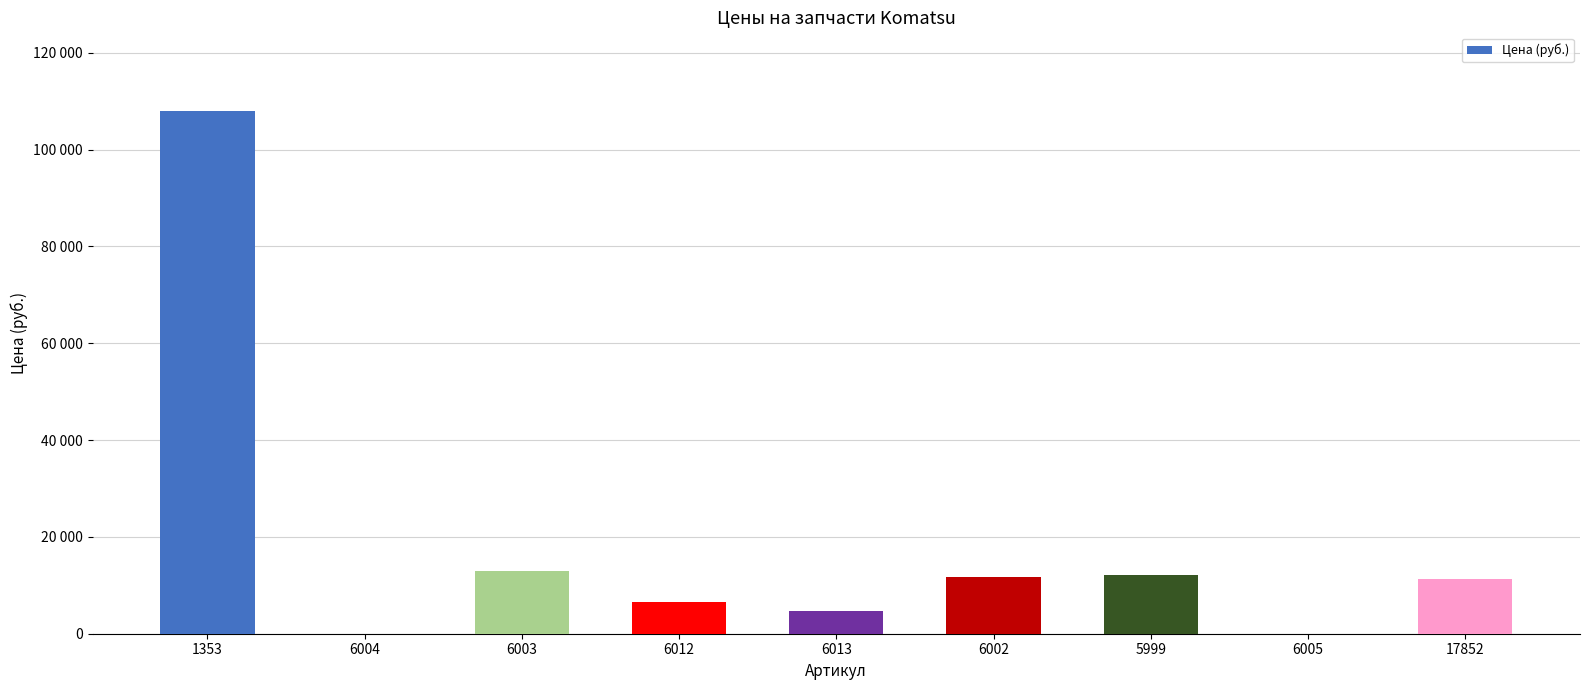

Is it true that the value at 5999 is 4922?

False